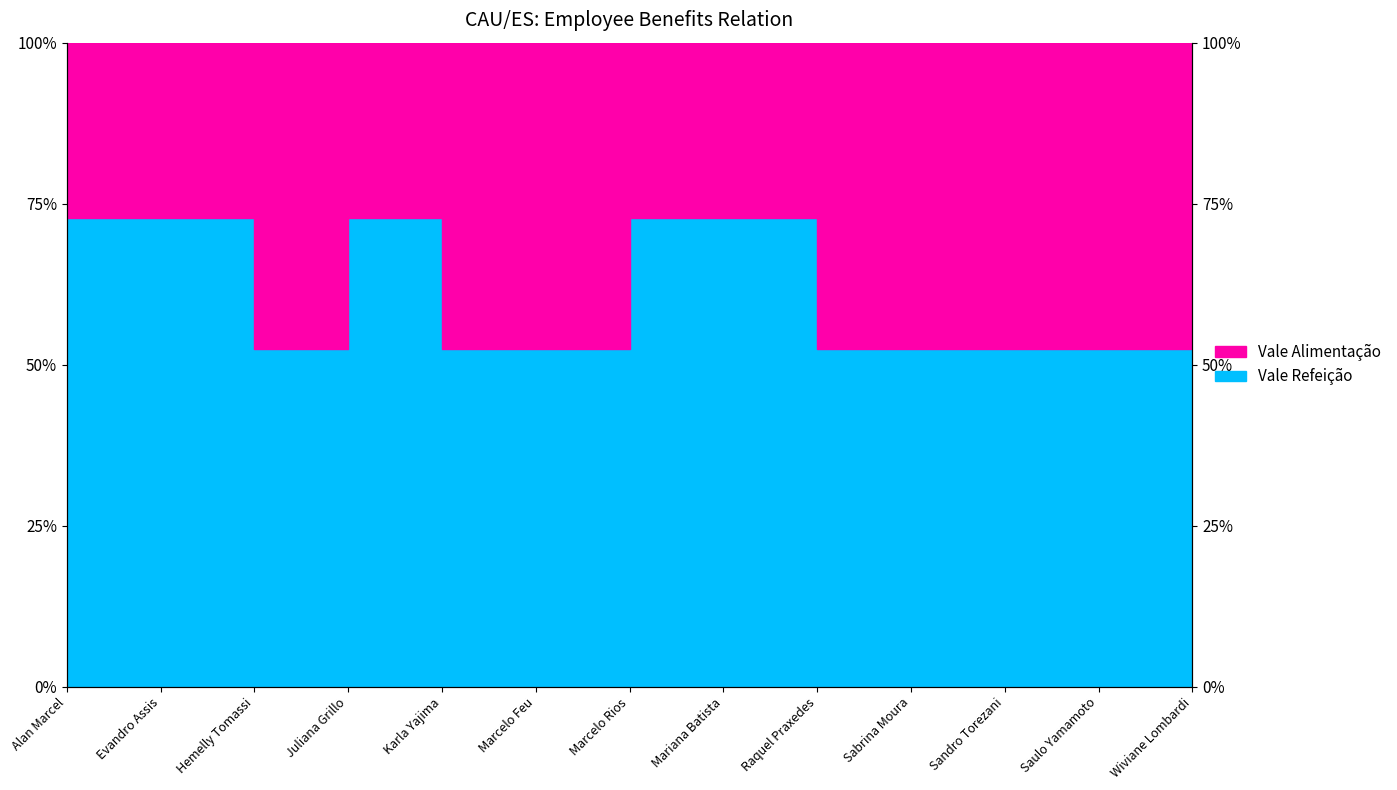

Approximately how many times larger is the value at Marcelo Feu compared to Sandro Torezani?

1.0